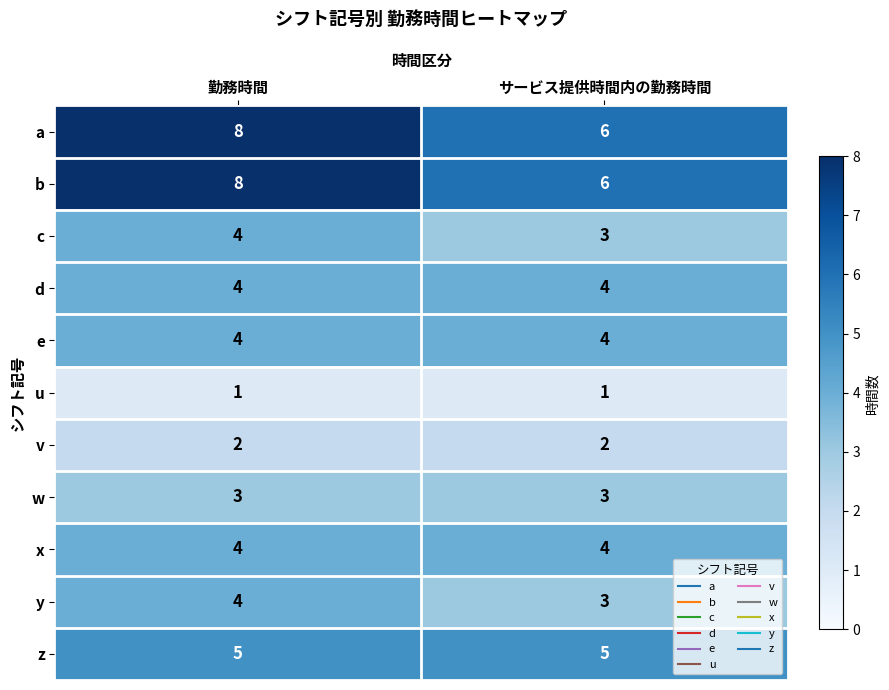

List the labels in order of b value, smallest first.

サービス提供時間内の勤務時間, 勤務時間